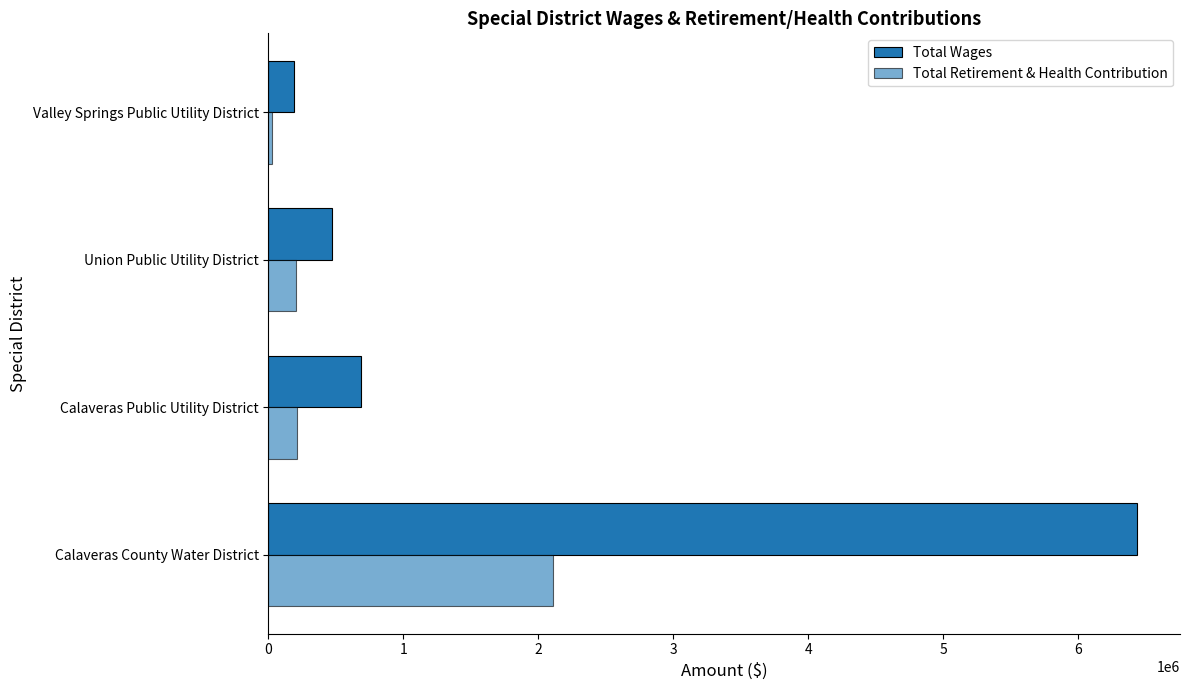

What is the difference between the second highest and minimum values in the Total Wages series?

498098